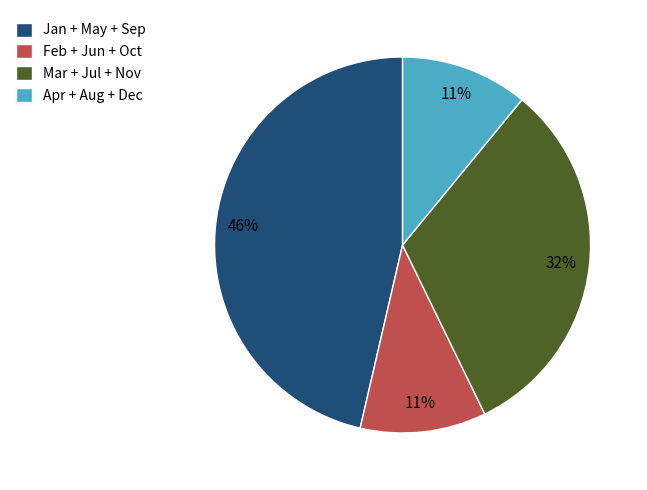

To the nearest percent, what portion does Apr + Aug + Dec represent?

11%